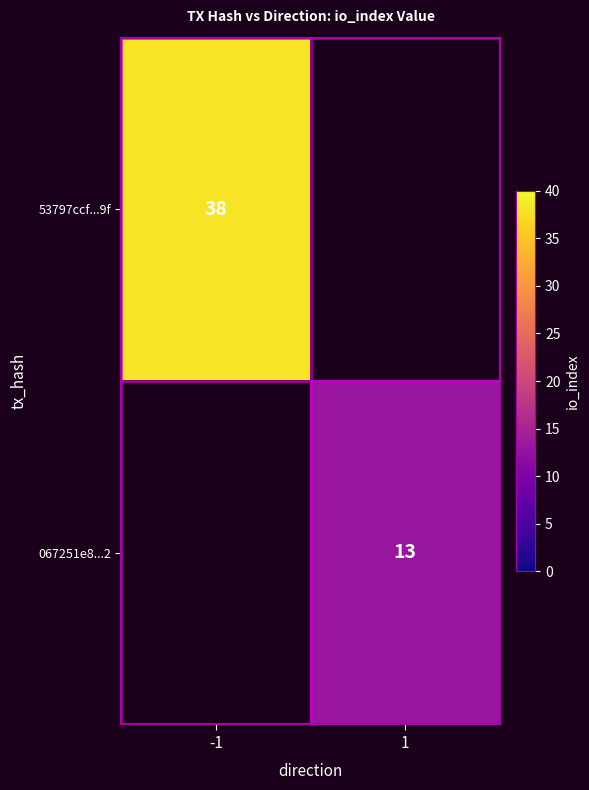

Is it true that 53797ccf...9f equals 51 at -1?

False